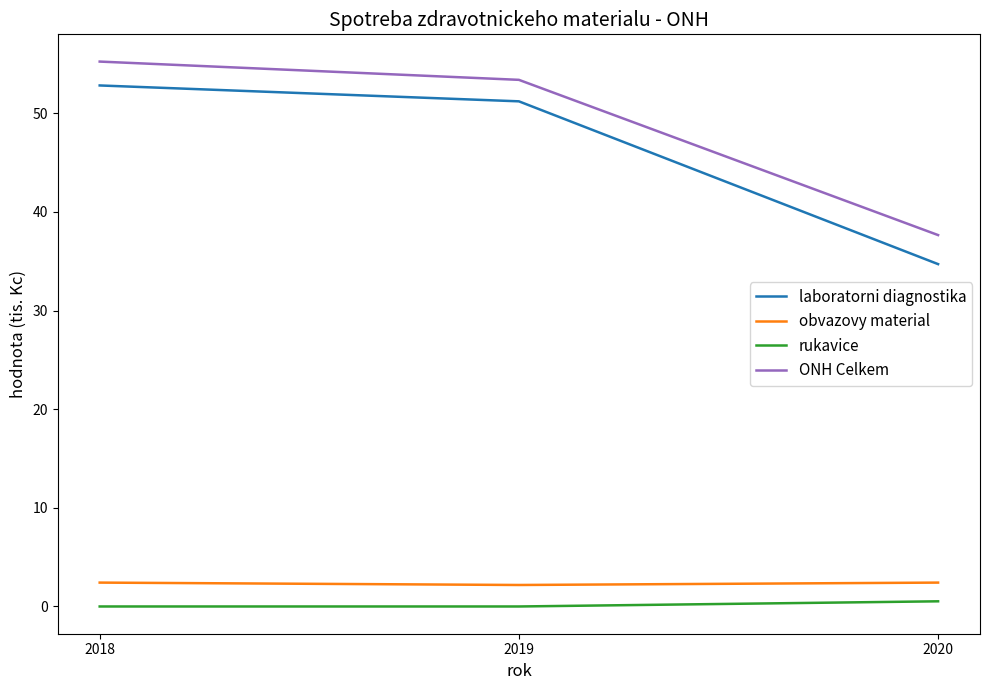

How many lines are shown in the chart?

4